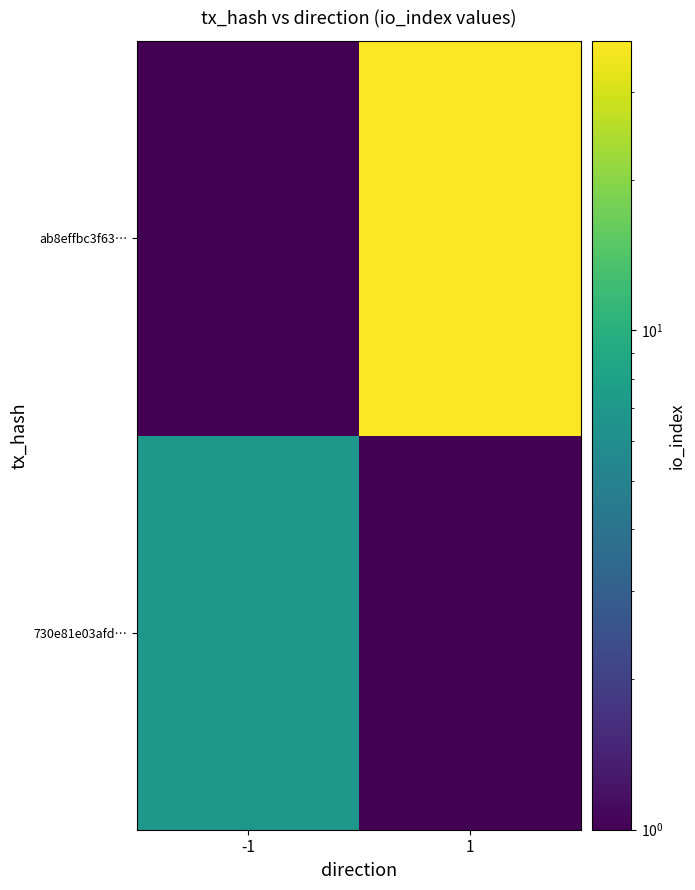

Count the number of data series in this chart.

2